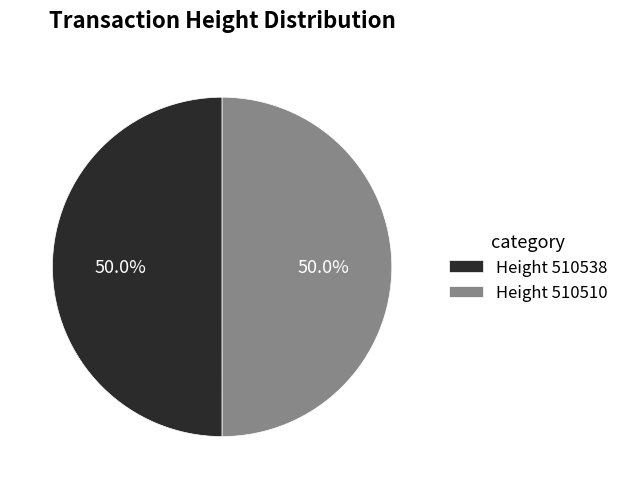

What percentage do Height 510538 and Height 510510 together represent?

100.0%